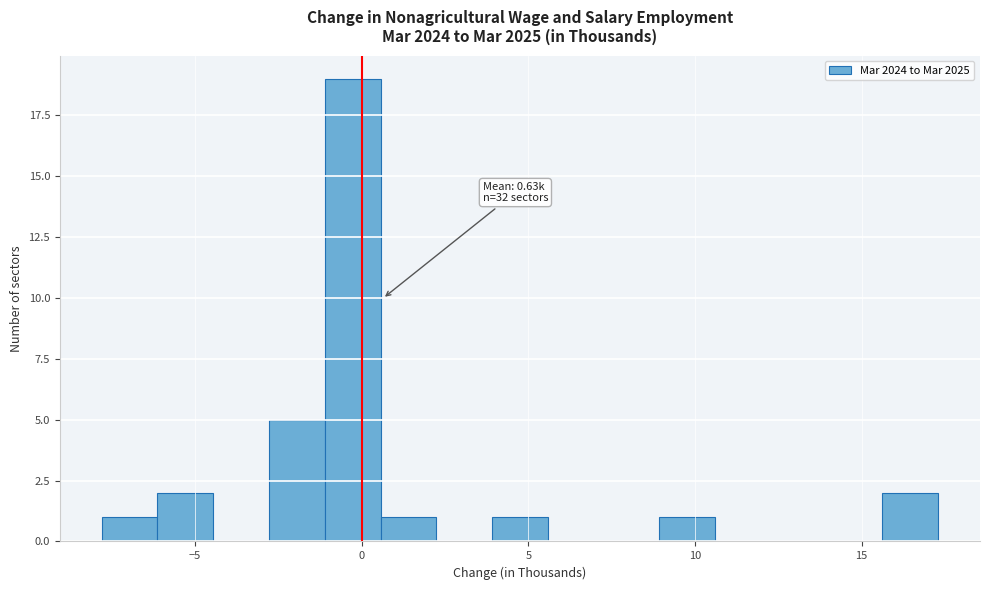

Around what value on the x-axis is the tallest bar? Give the approximate position of its centre, as read against the axis.

-0.5